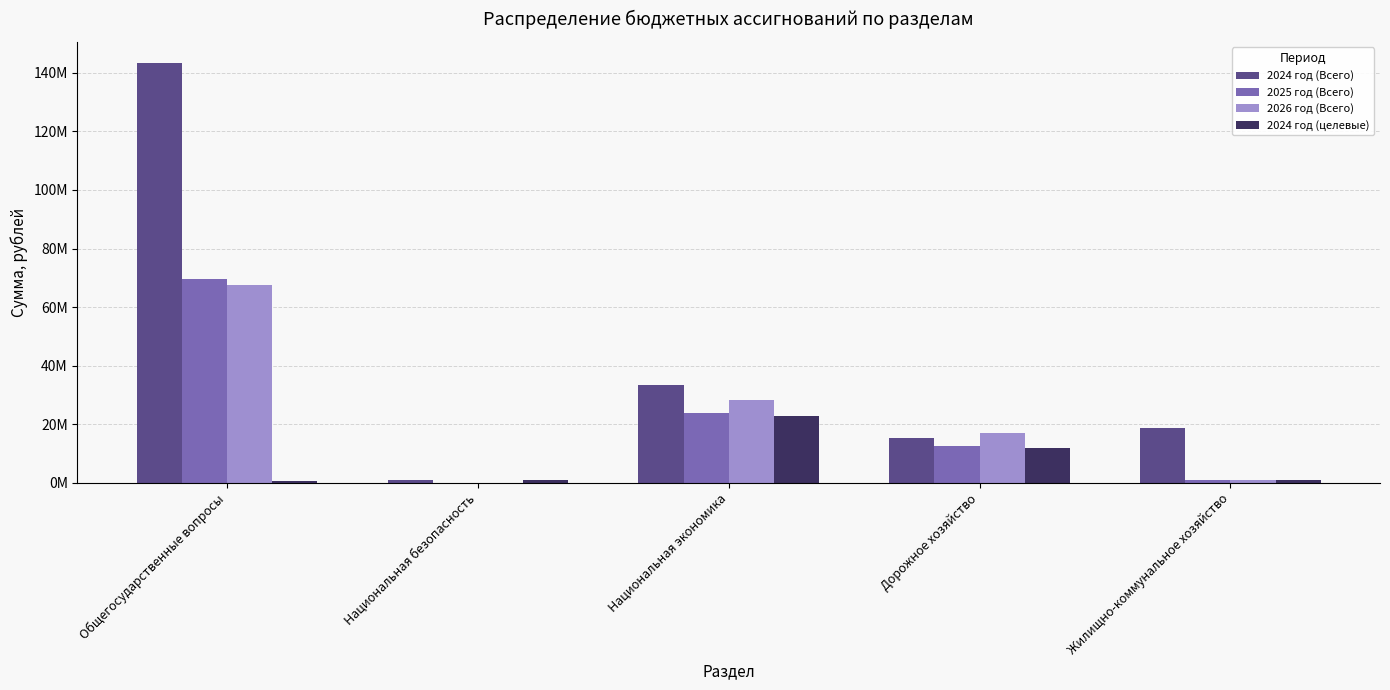

What are all the series names shown in the legend?

2024 год (Всего), 2025 год (Всего), 2026 год (Всего), 2024 год (целевые)